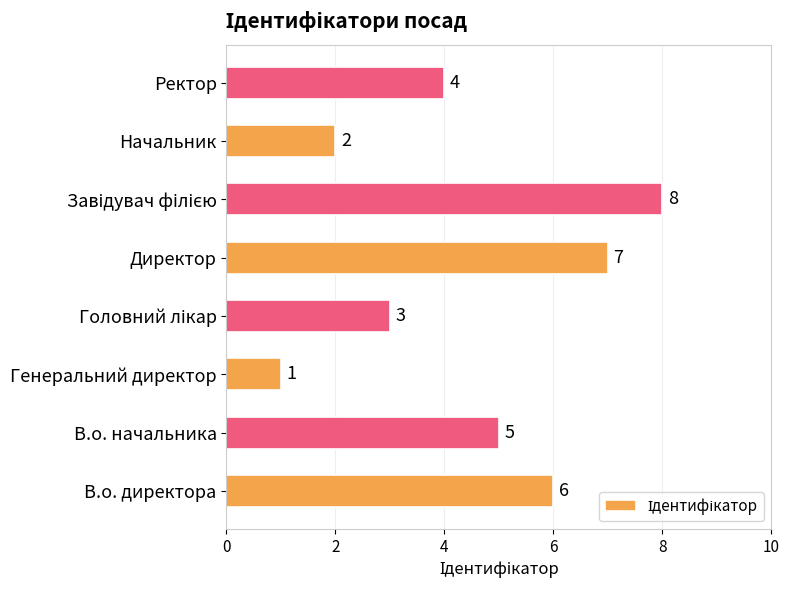

What is the sum of all values?

36